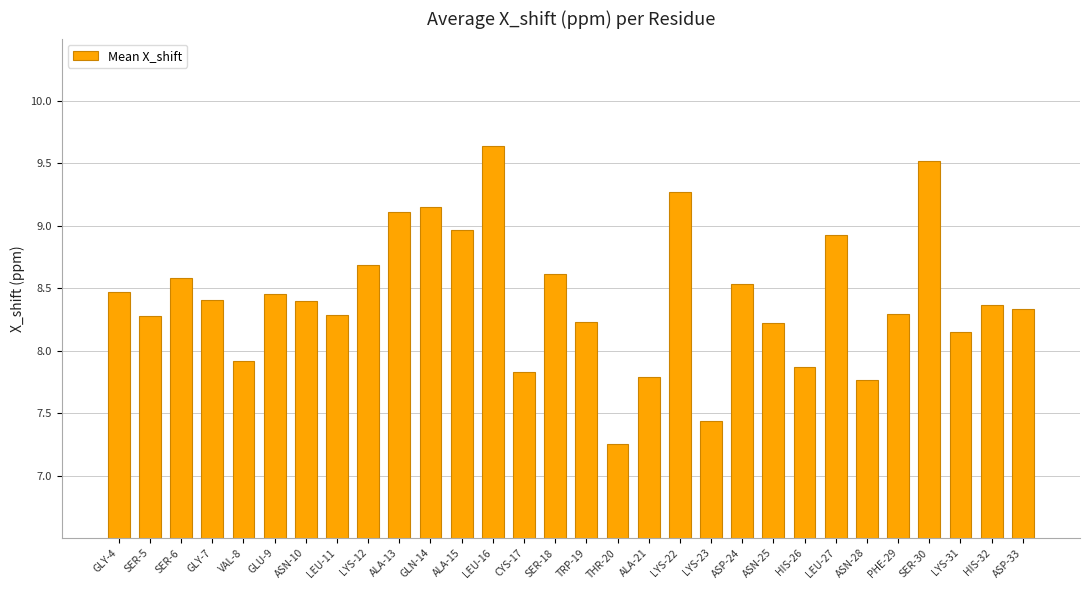

Where is the data nearest to the value 8?

VAL-8